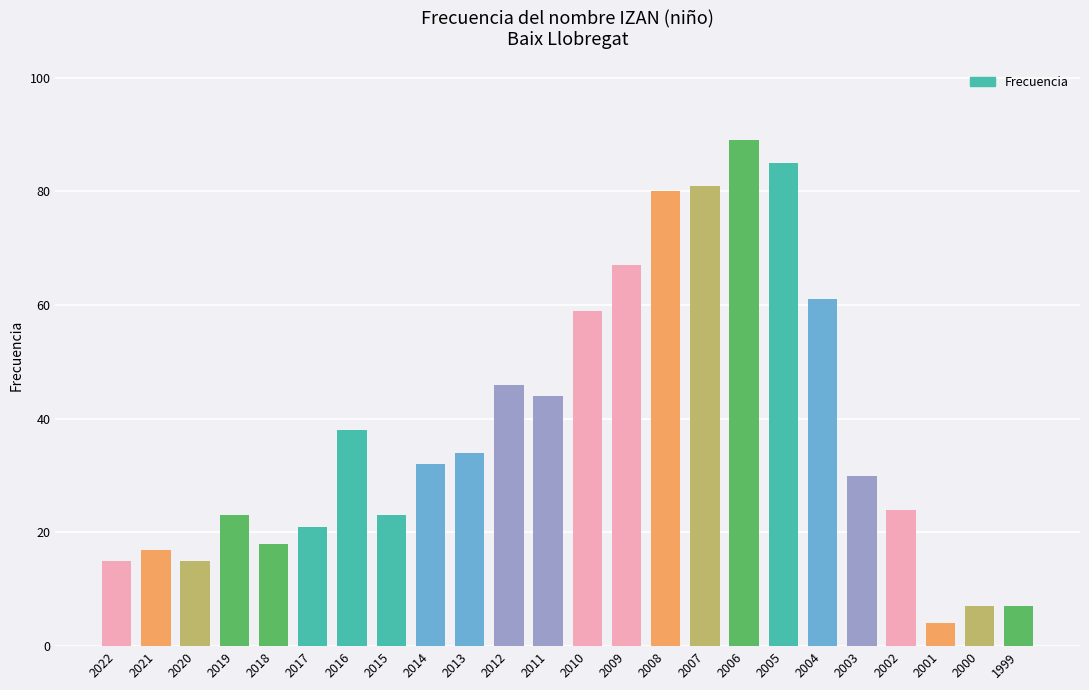

What is the average value?

38